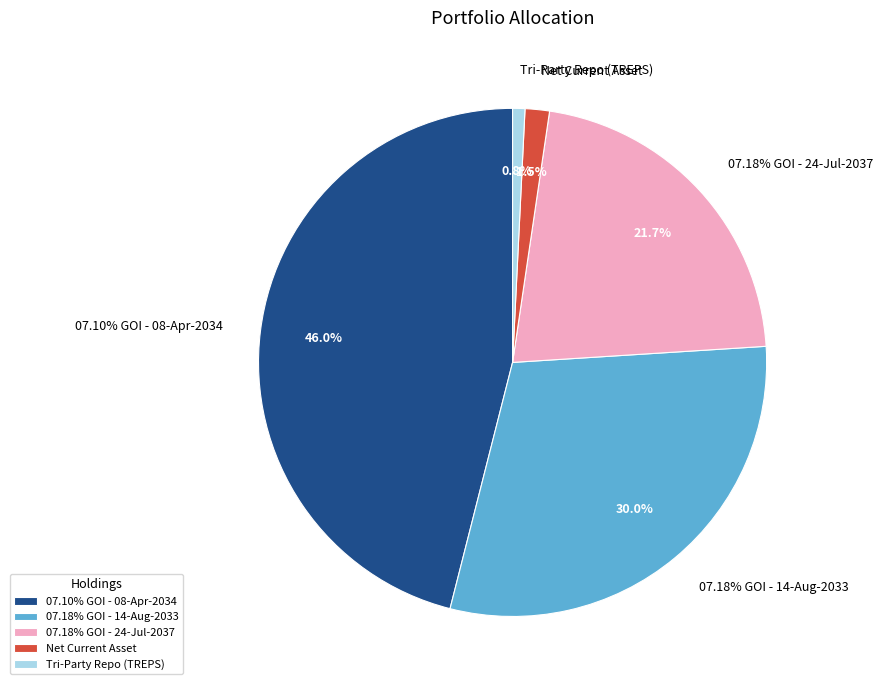

What is the change in value from 07.18% GOI - 24-Jul-2037 to Net Current Asset?

-20.1